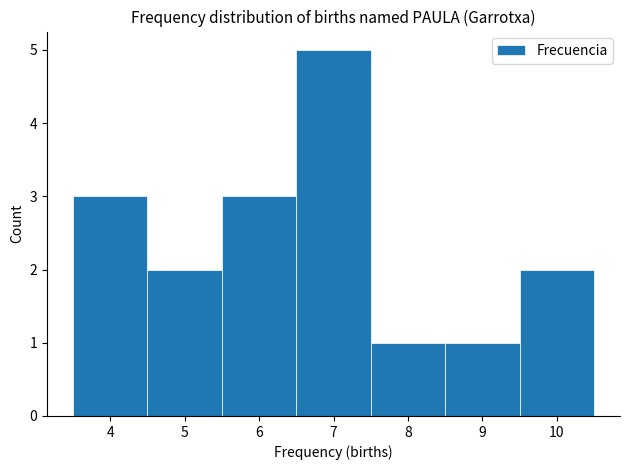

Reading left to right, list every bar in this chart as the range it spans on the x-axis followed by its height. The values are not printed on the chart, so give them approximately, as read against the axis.

3.5 to 4.5: 3
4.5 to 5.5: 2
5.5 to 6.5: 3
6.5 to 7.5: 5
7.5 to 8.5: 1
8.5 to 9.5: 1
9.5 to 10.5: 2